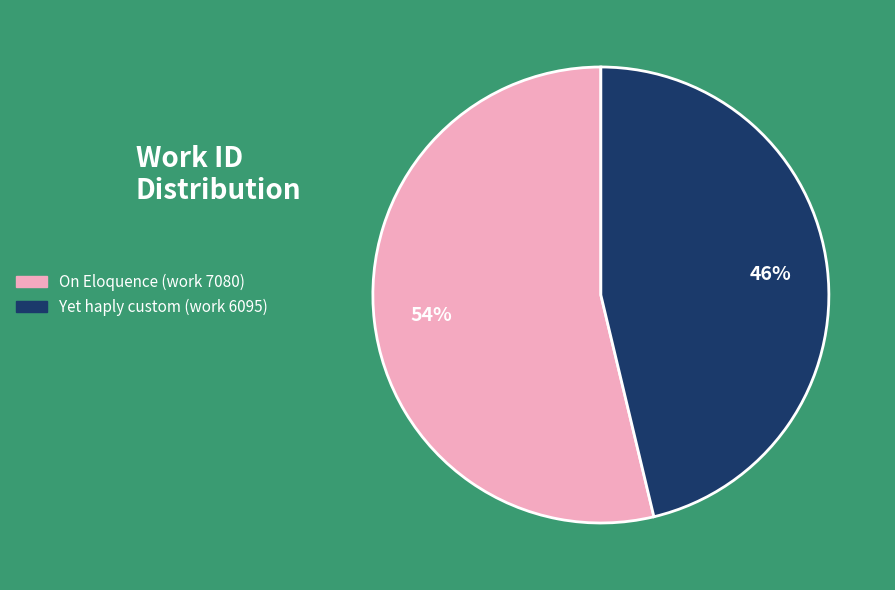

Combined, do On Eloquence (work 7080) and Yet haply custom (work 6095) account for over 50%?

Yes